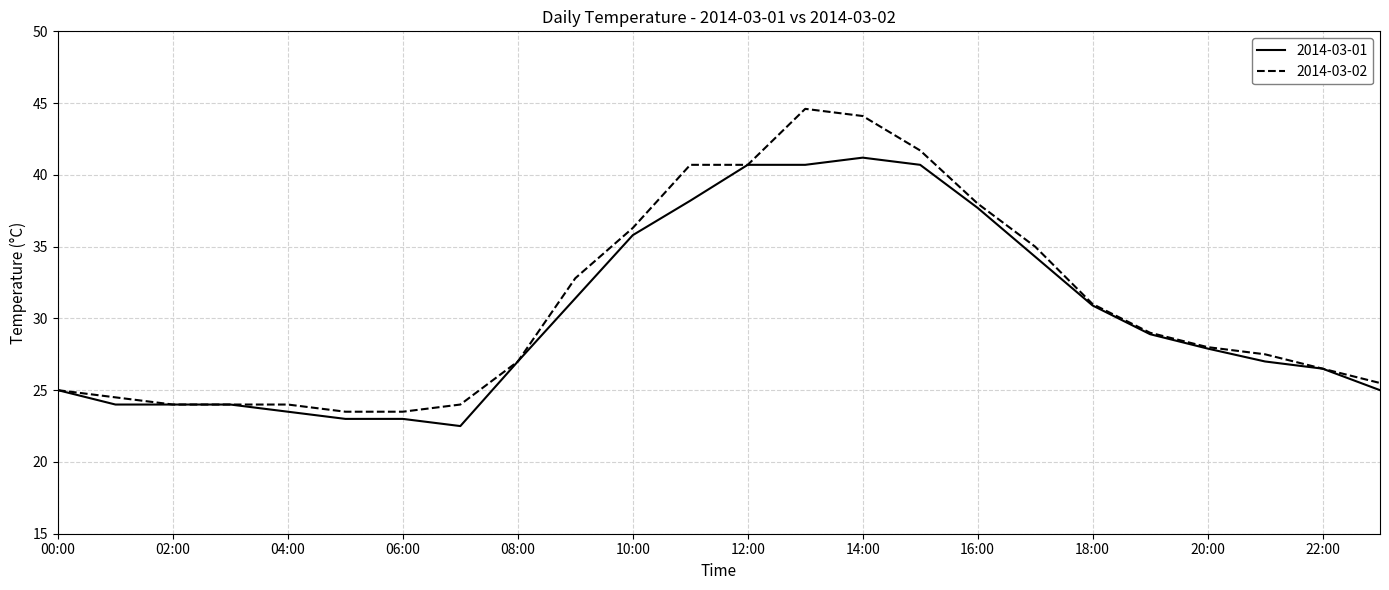

Which series has the largest range (max minus min)?

2014-03-02